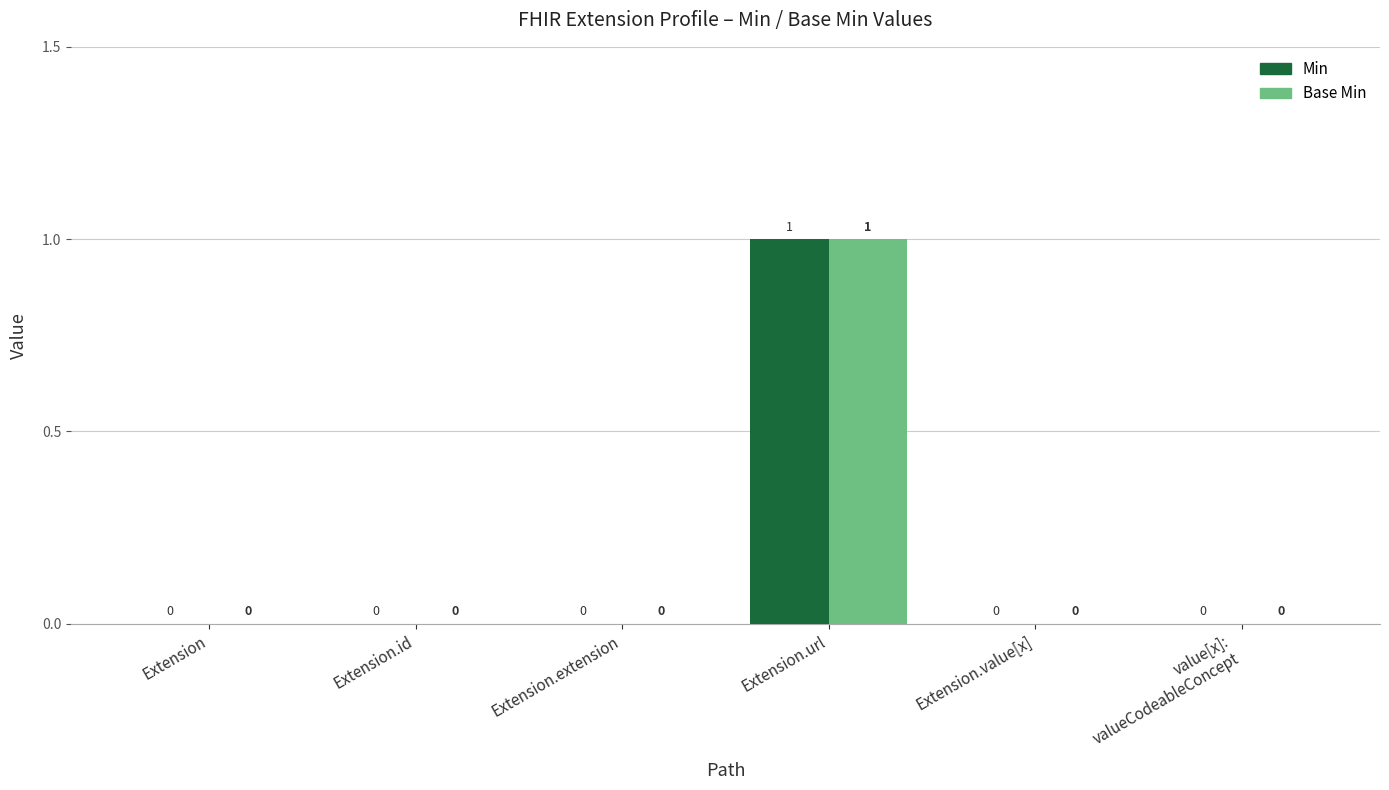

How many groups of bars are there?

6